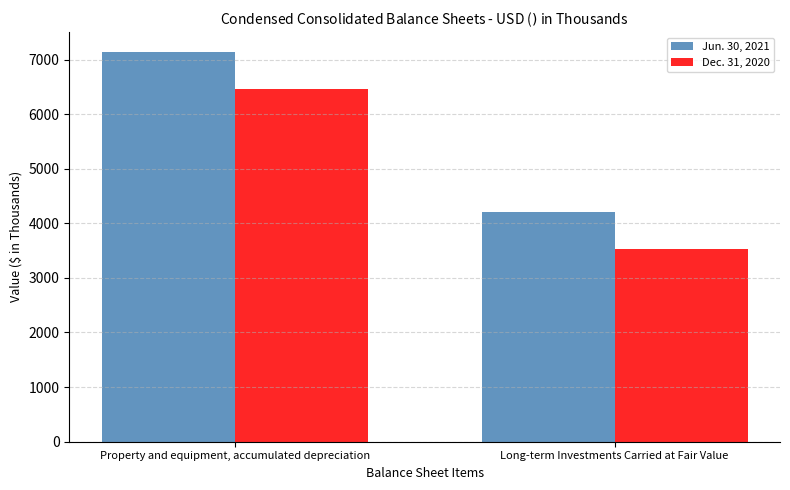

Which label corresponds to the largest value in the chart?

Property and equipment, accumulated depreciation